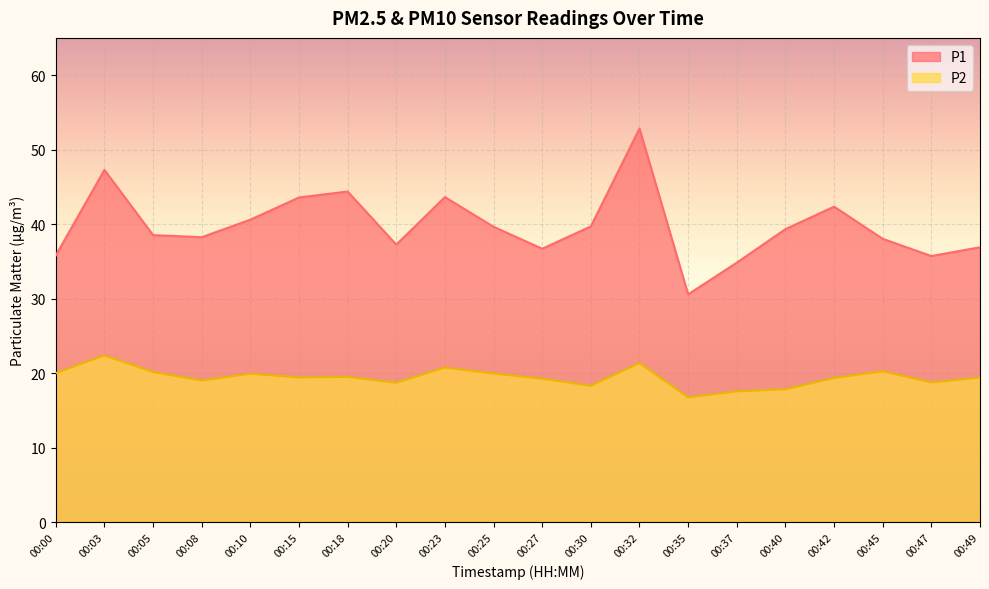

True or false: P1 has a value of 70.6 at 00:32.

False